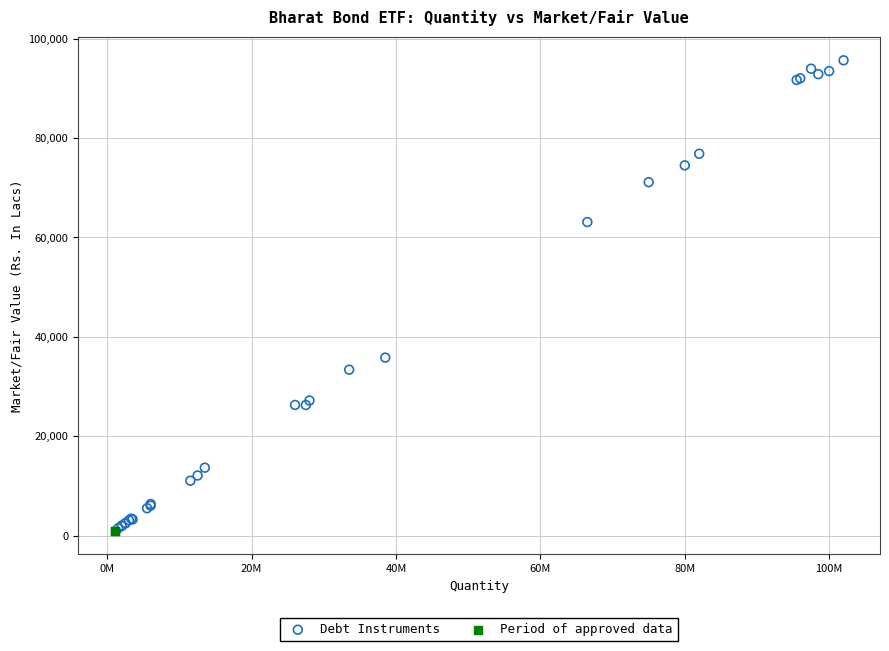

What are all the series names shown in the legend?

Debt Instruments, Period of approved data